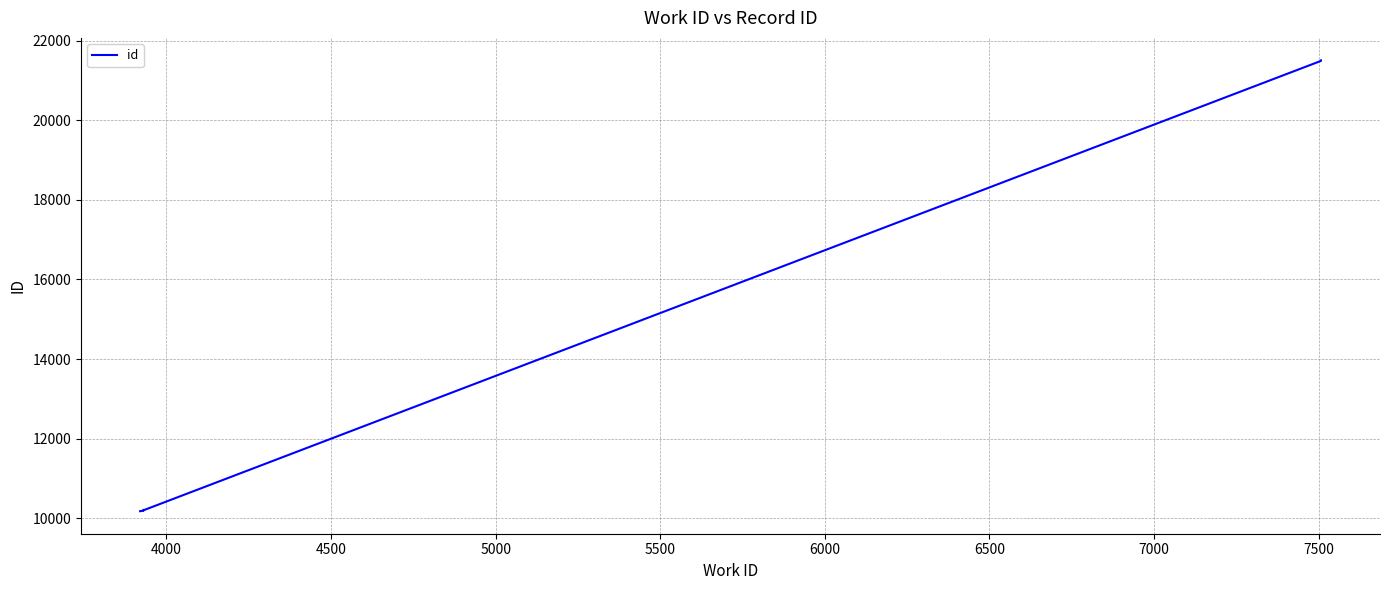

The value at 6500 is 10509. True or false?

False